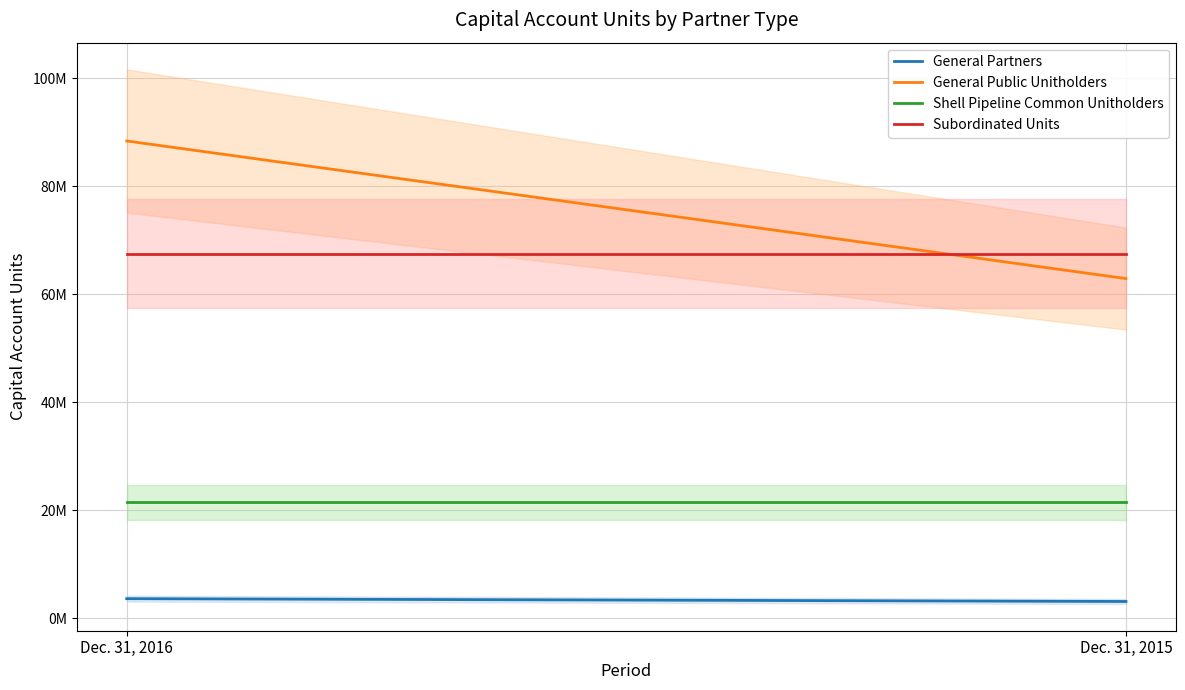

Reading left to right, transcribe all the data shown in this chart.

General Partners: Dec. 31, 2016=3618723	Dec. 31, 2015=3098825
General Public Unitholders: Dec. 31, 2016=88367308	Dec. 31, 2015=62892308
Shell Pipeline Common Unitholders: Dec. 31, 2016=21475068	Dec. 31, 2015=21475068
Subordinated Units: Dec. 31, 2016=67475068	Dec. 31, 2015=67475068